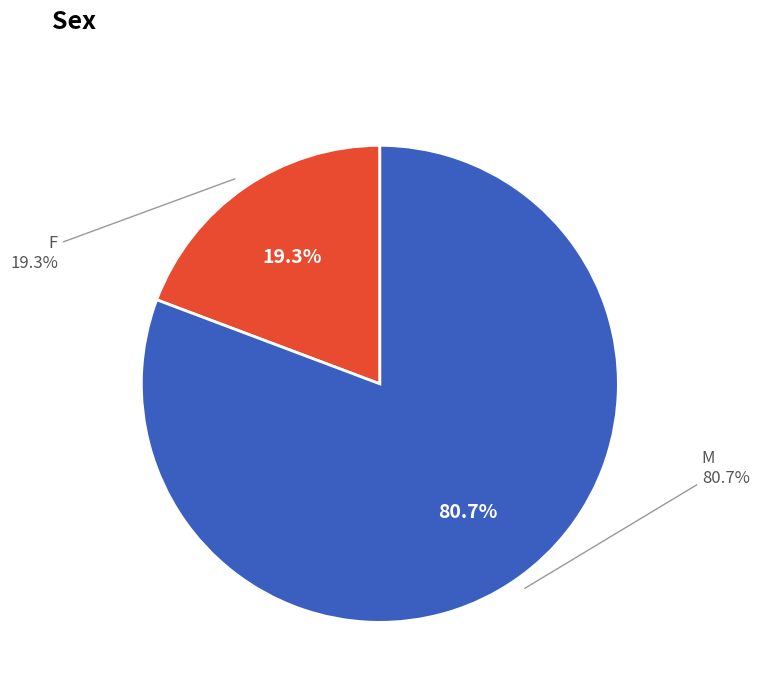

The Männer slice represents 90% of the pie. True or false?

False